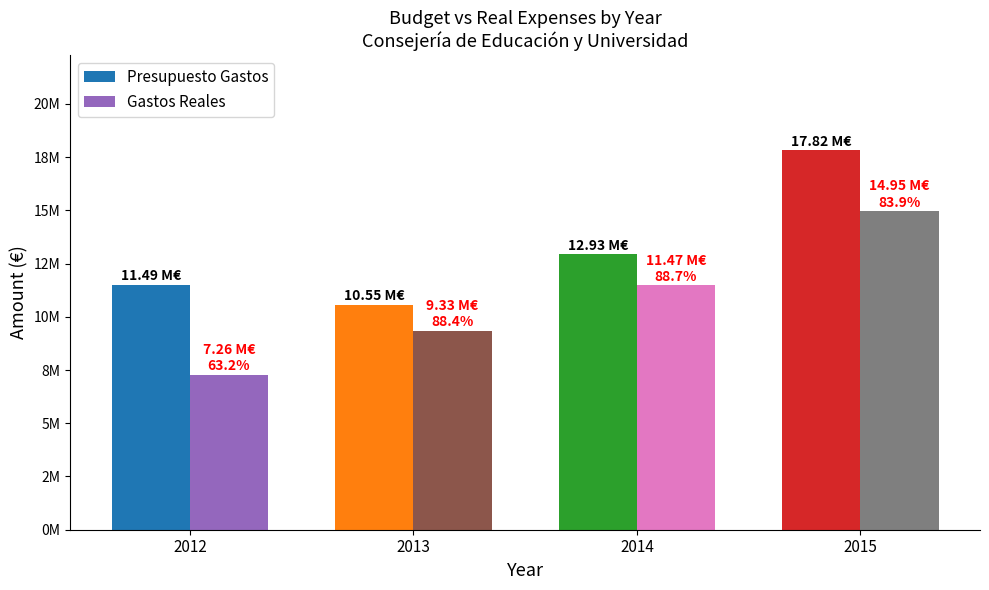

What is the value of the Gastos Reales bar at the 3rd from the left?

11472267.5